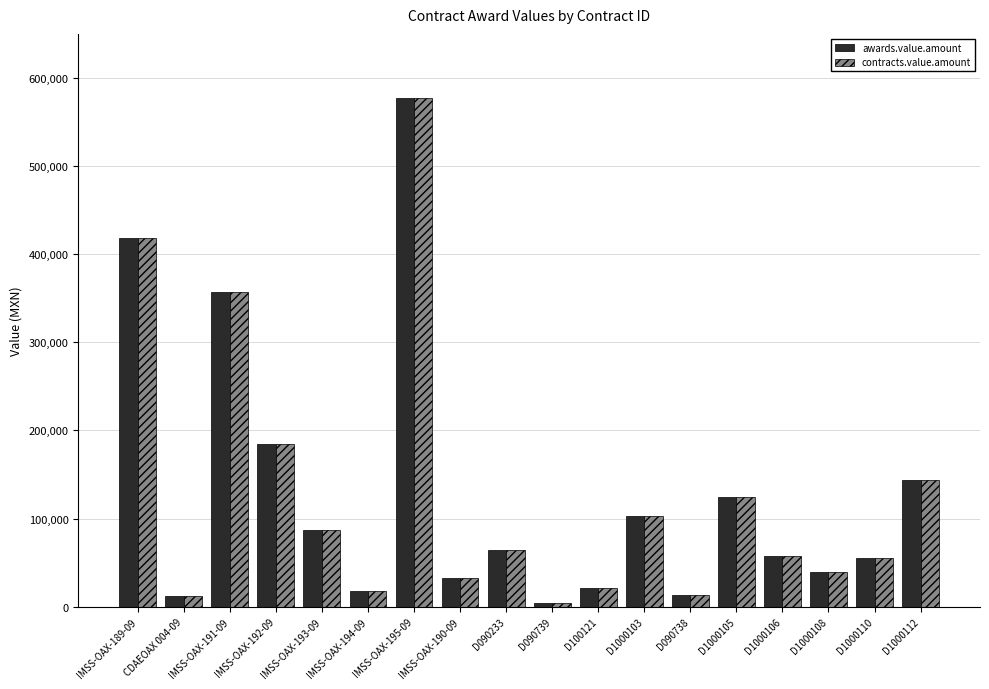

Are the bars horizontal?

No